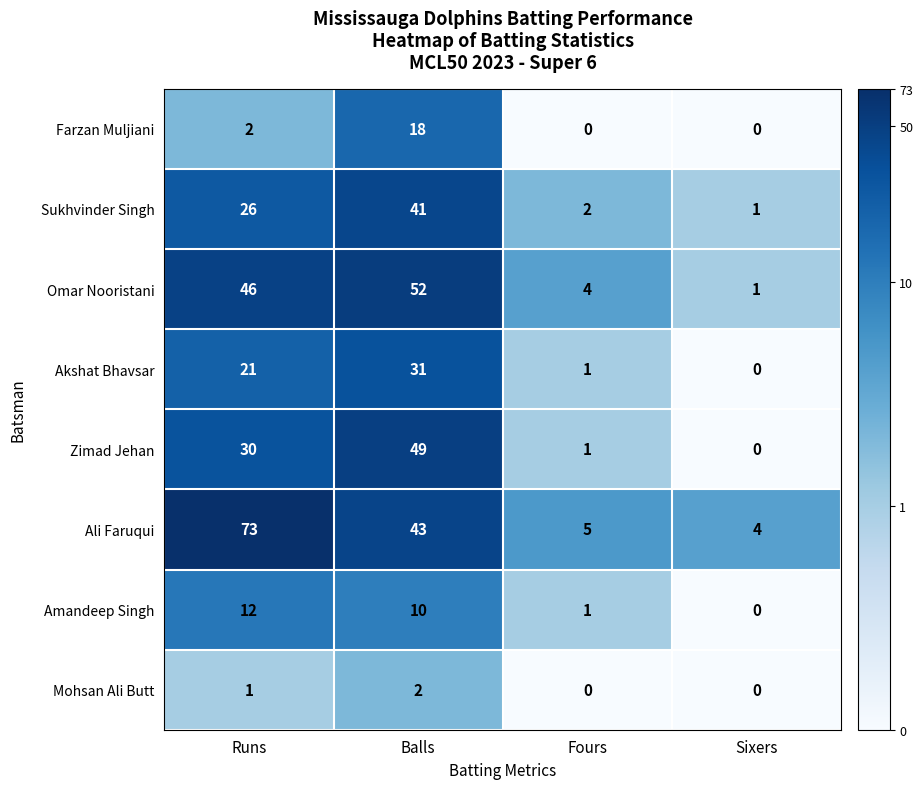

Which series has the largest total across all categories?

Ali Faruqui